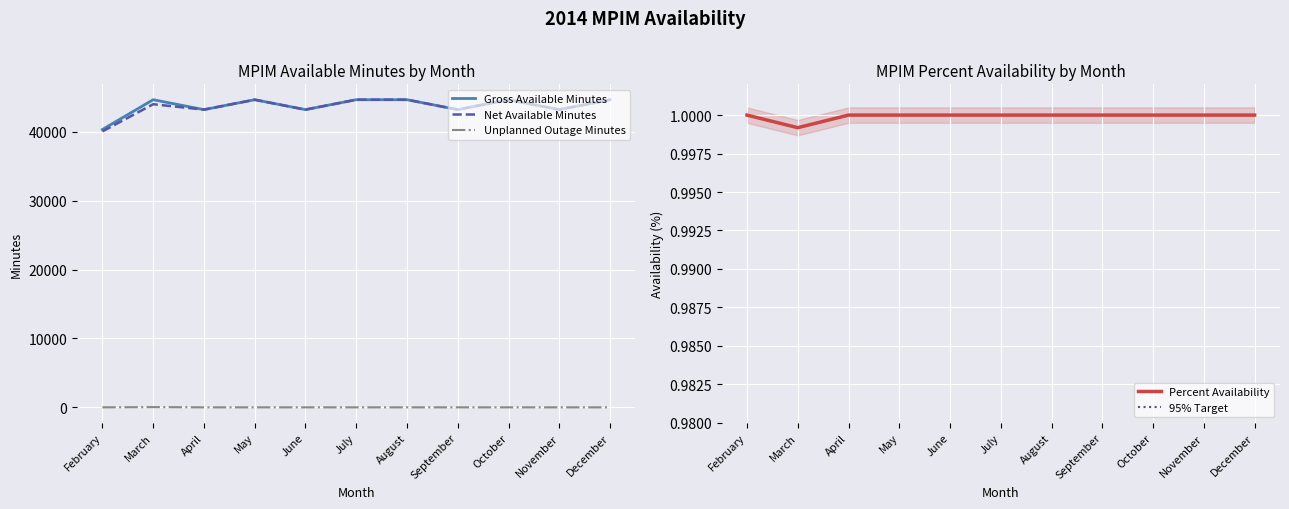

Which label corresponds to the smallest value in the chart?

February